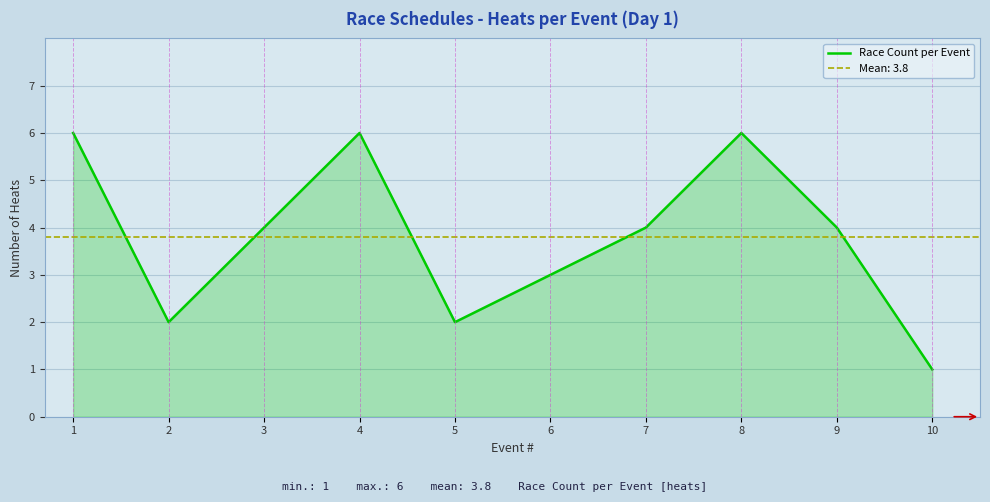

Between 2 and 1, which is larger?

1